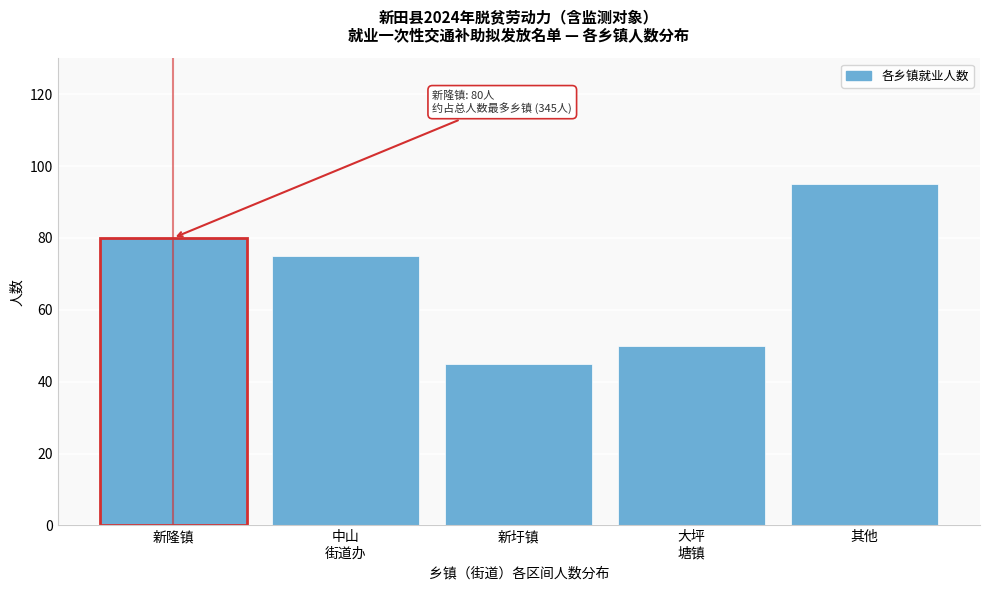

Reading left to right, transcribe all the data shown in this chart.

80	75	45	50	95